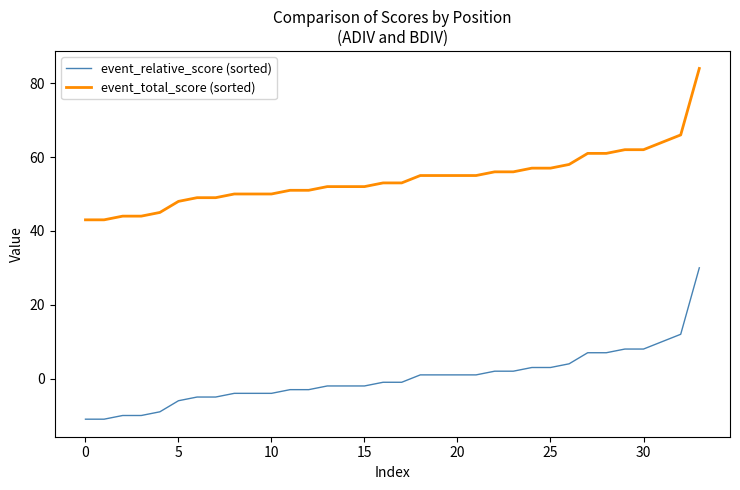

How many categories are shown in the chart?

34